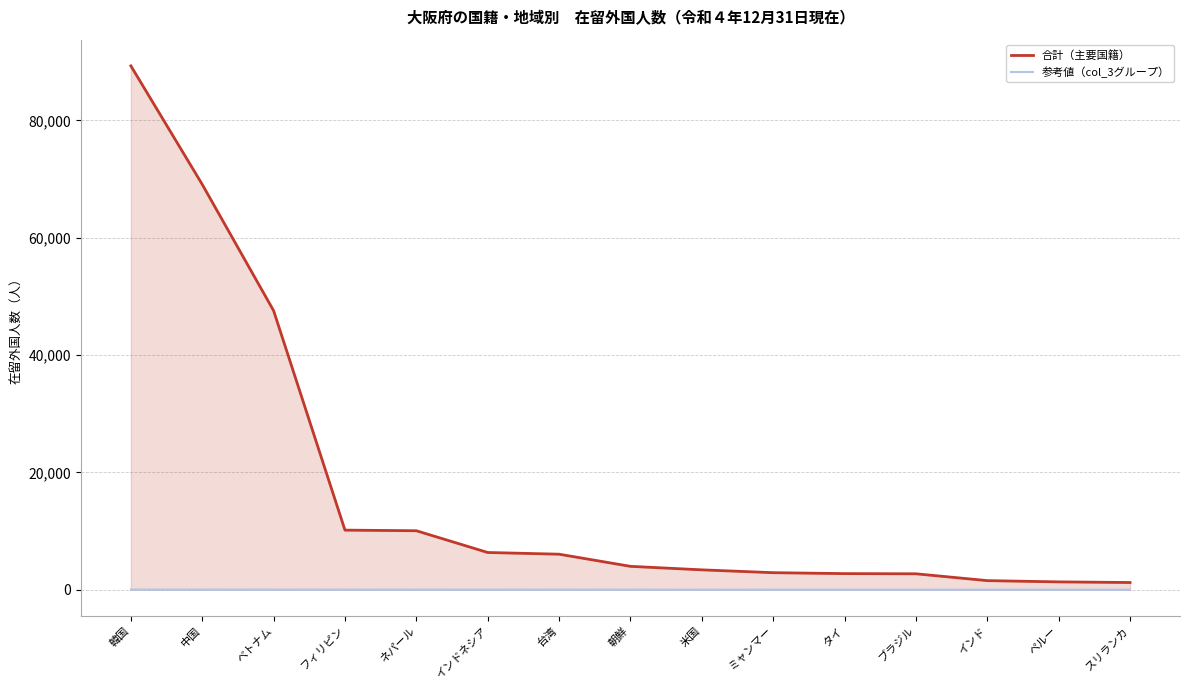

At how many categories does at least one series exceed 74931?

1